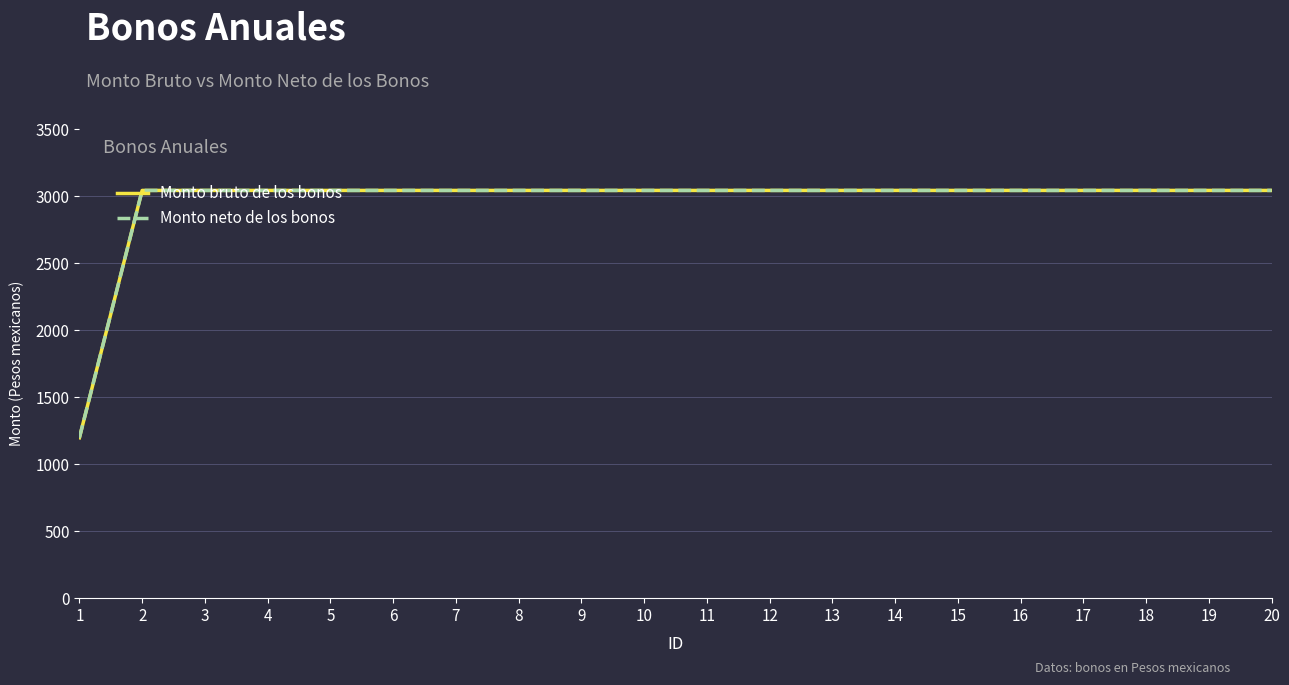

True or false: Monto neto de los bonos and Monto bruto de los bonos cross at least once.

False